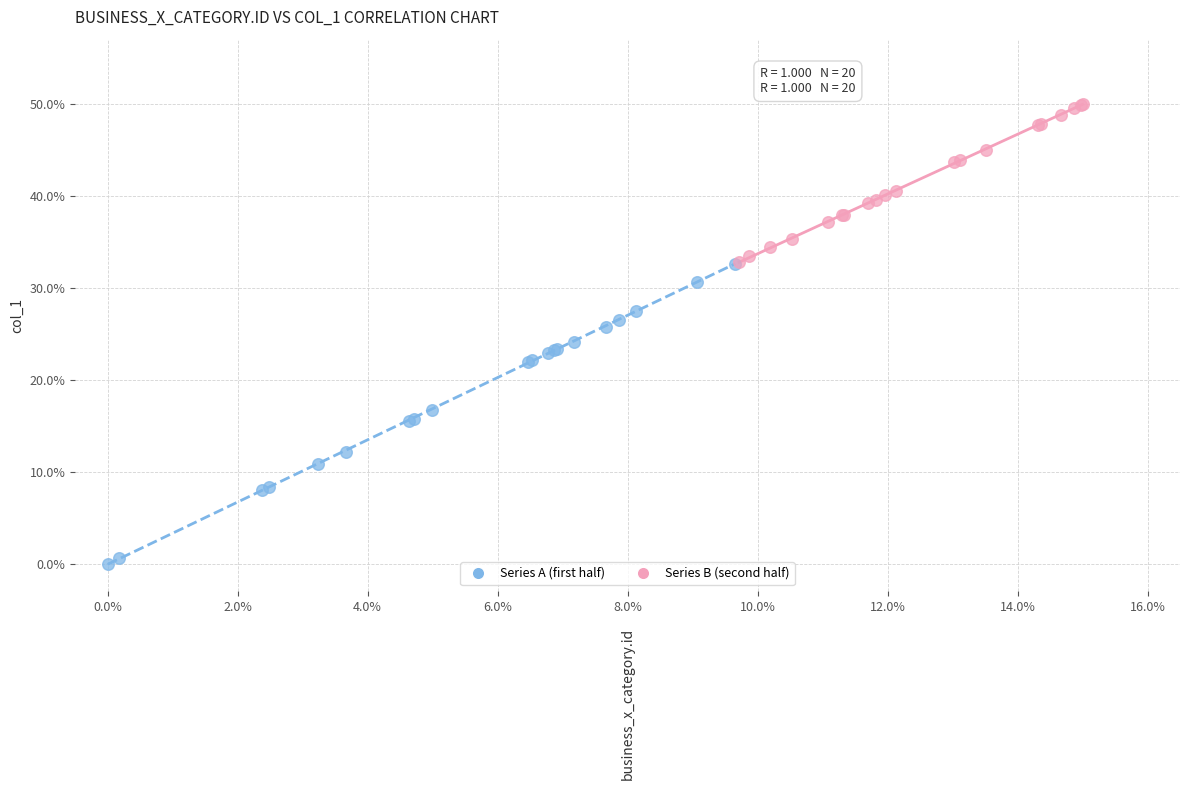

Which series reaches the minimum Y coordinate?

Series A (first half)